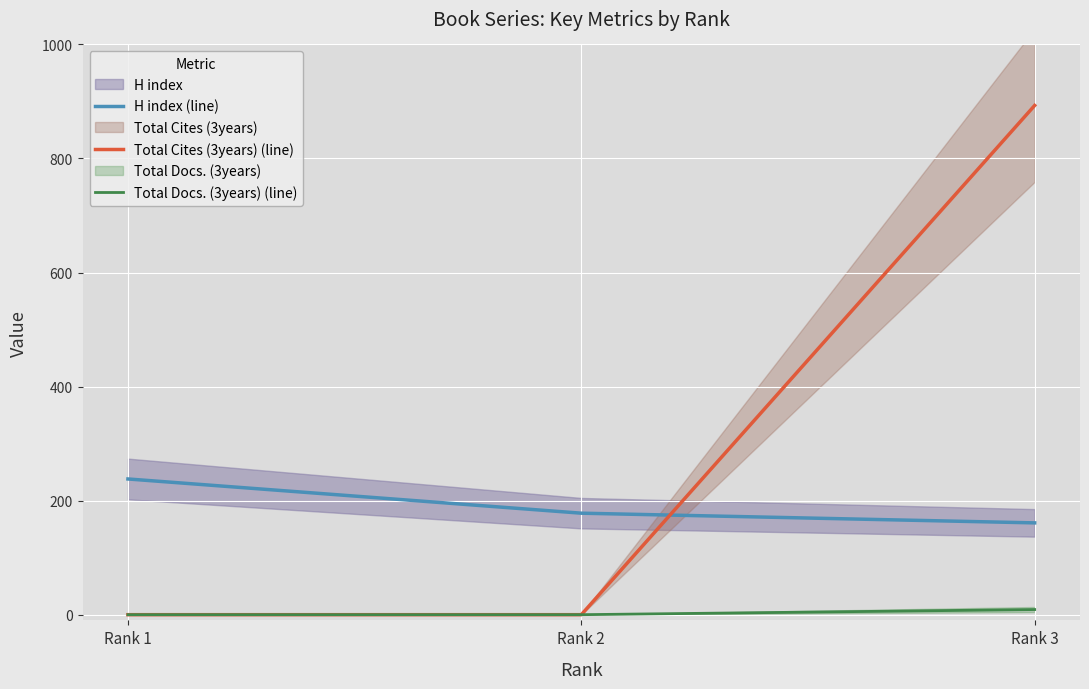

At how many categories does at least one series exceed 47?

3